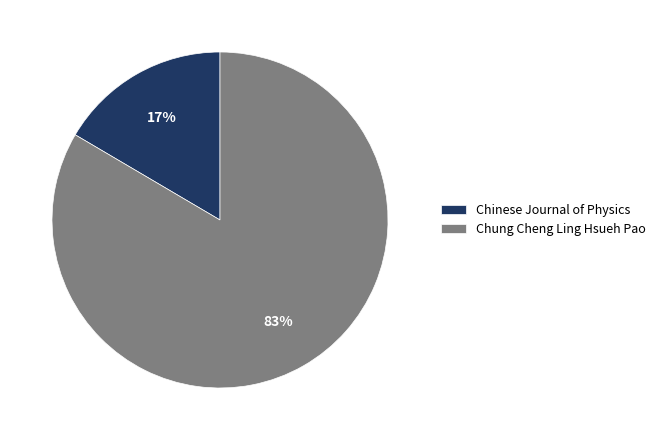

Combined, do Chung Cheng Ling Hsueh Pao and Chinese Journal of Physics account for over 50%?

Yes